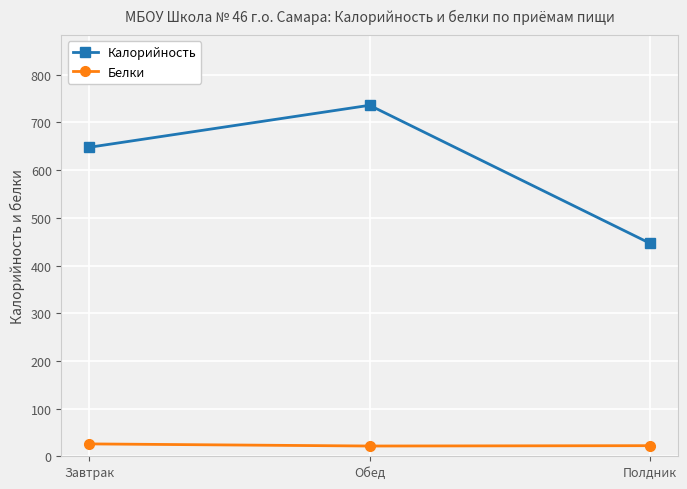

What is the lowest value of the Белки series?

21.5